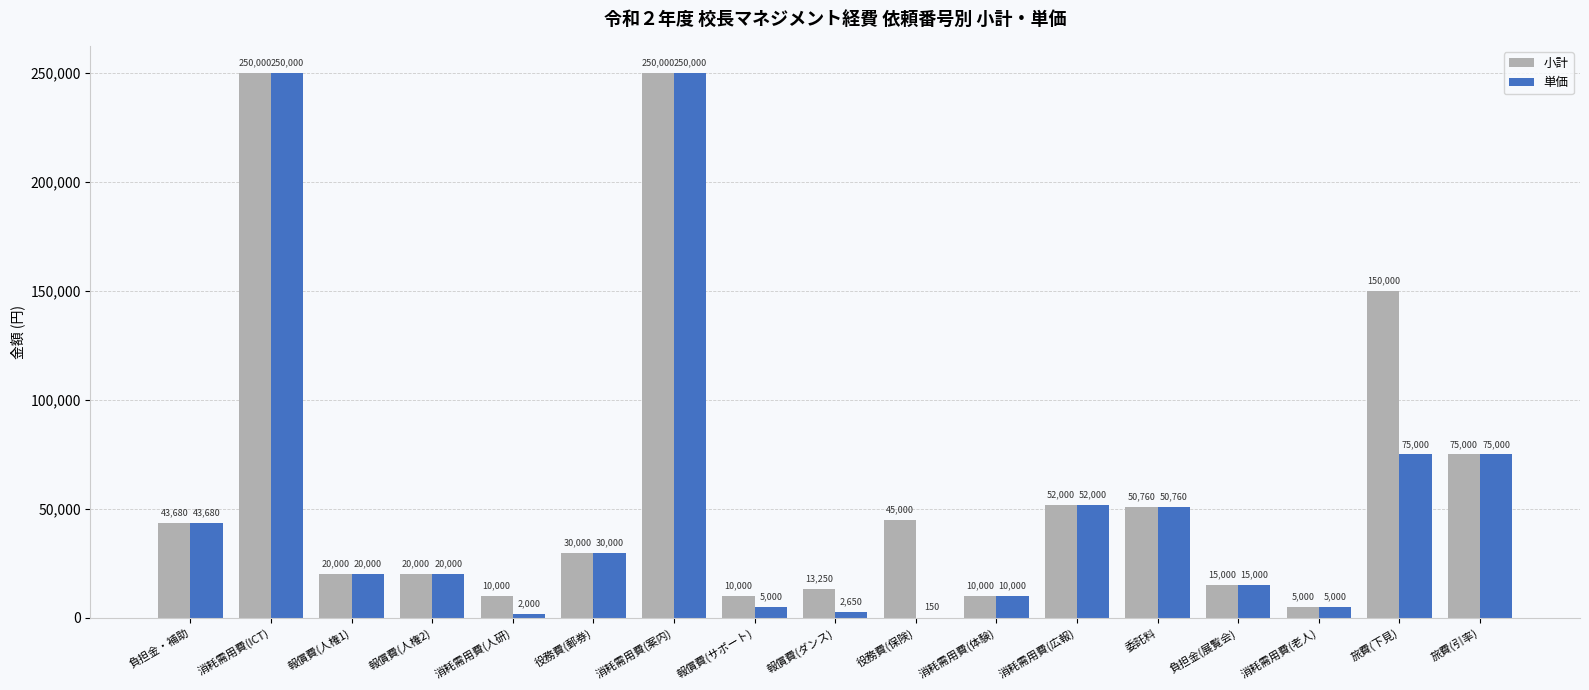

What is the sum of all 単価 values?

906240